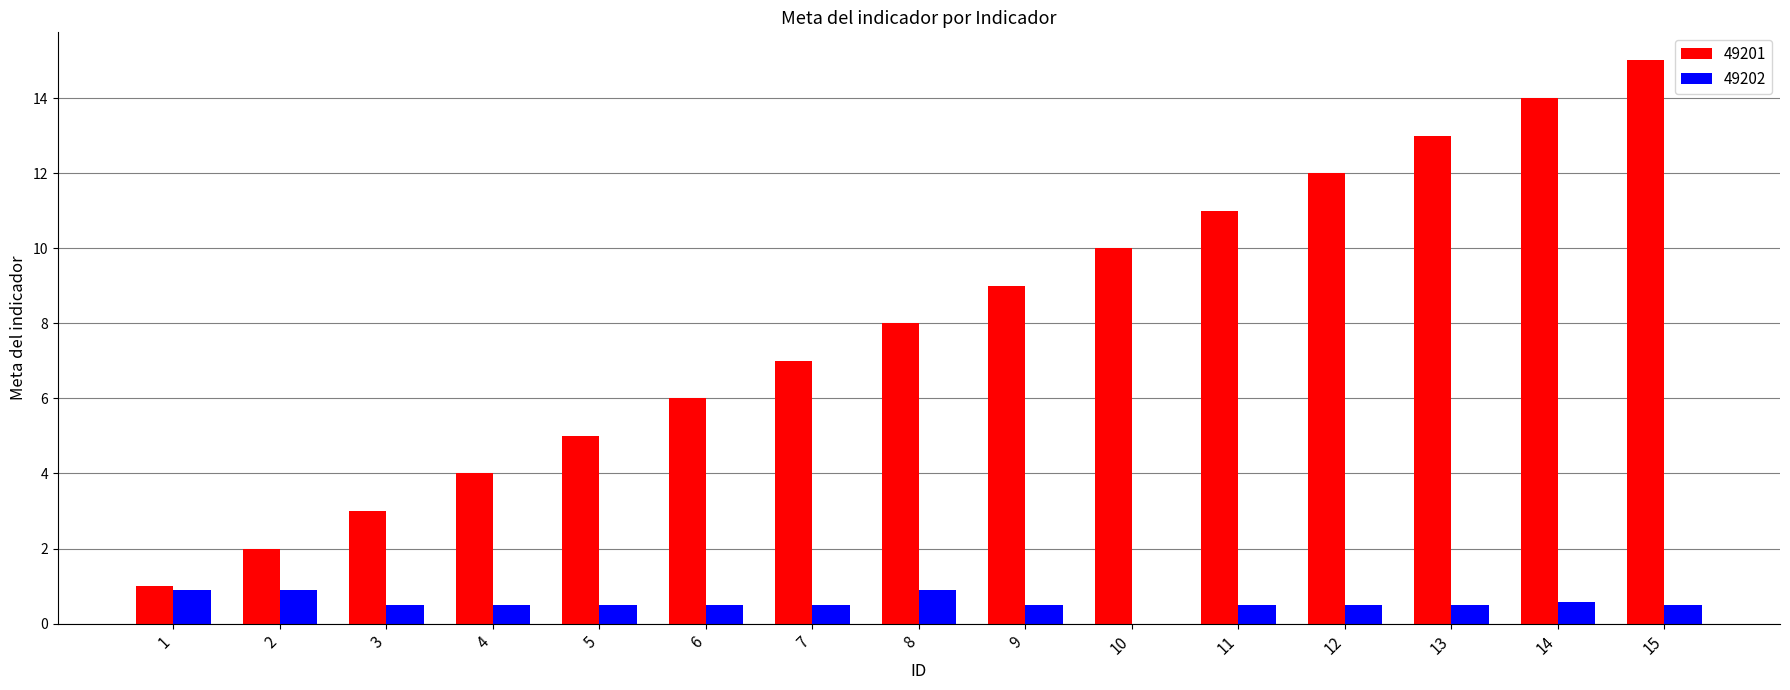

The value of 49201 at 10 is 10.0. True or false?

True